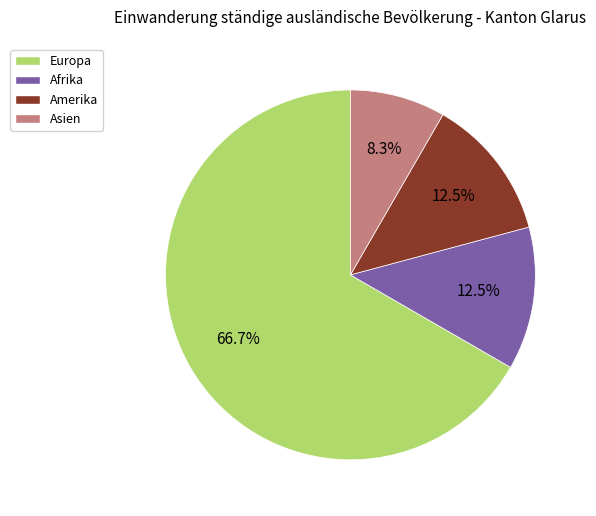

What is the ratio of the value at Europa to the value at Afrika?

5.3